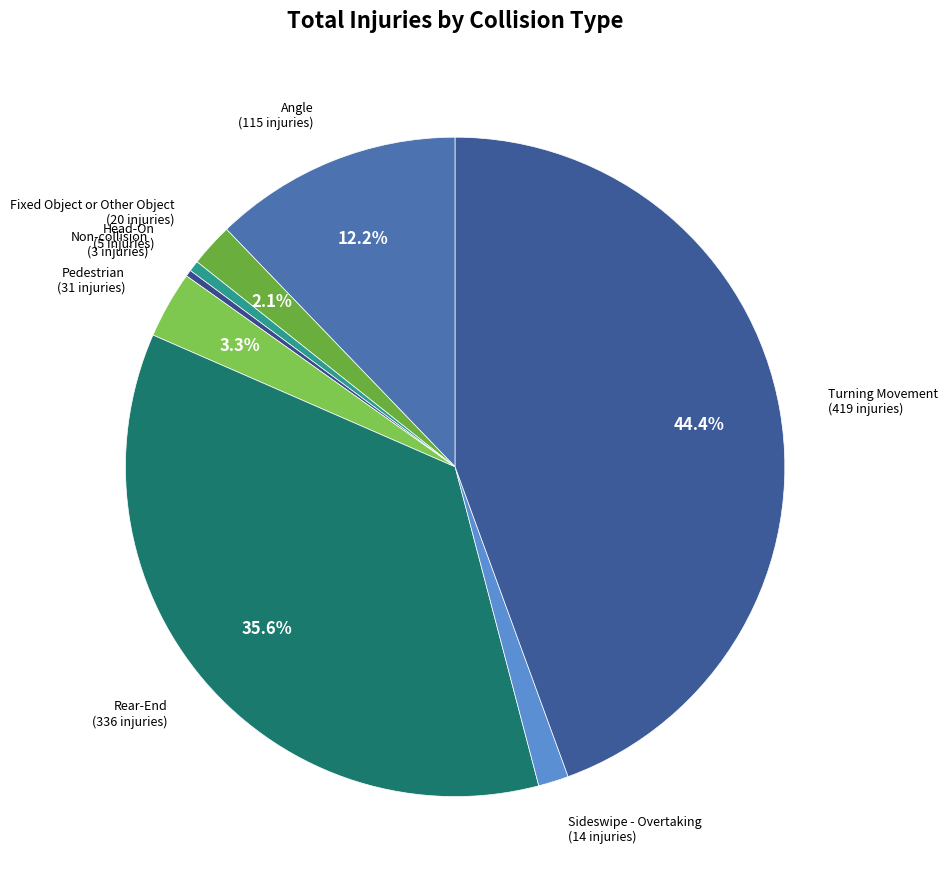

Does Angle represent more than half of the total?

No